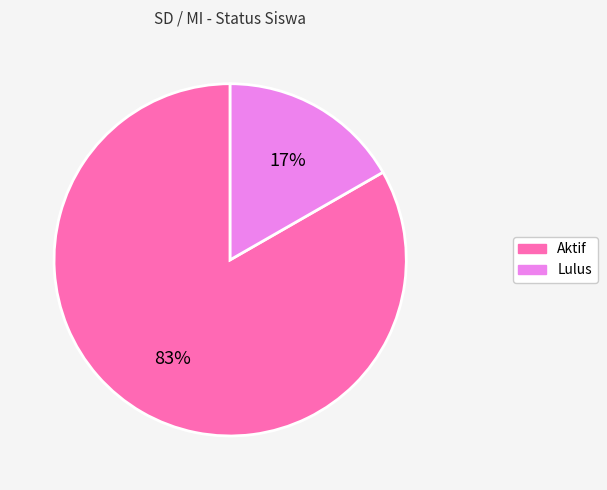

What is the majority slice?

Aktif